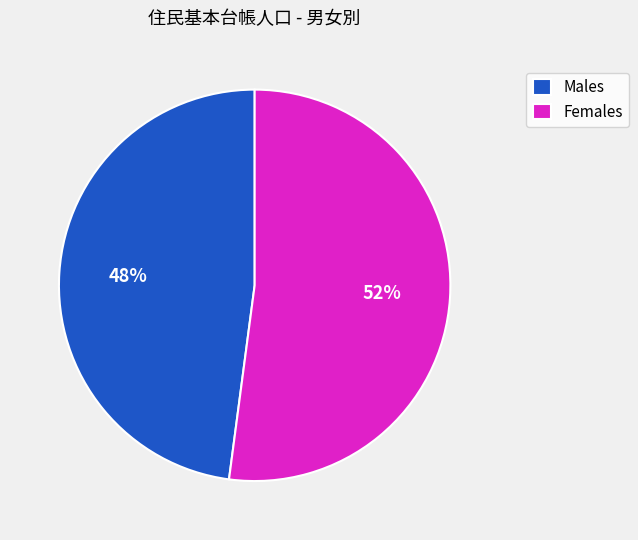

Which slice is the smallest?

Males